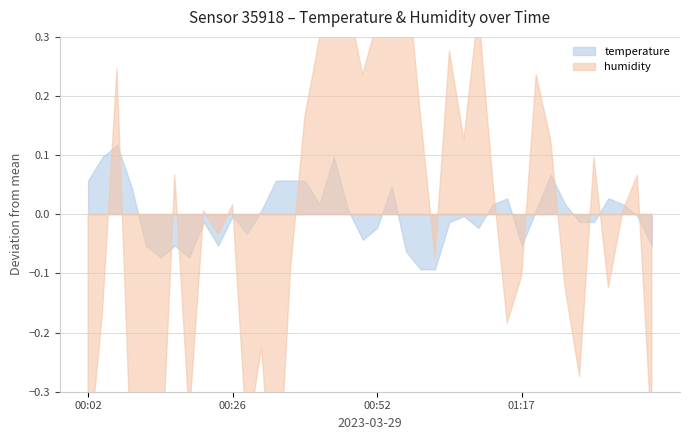

What are all the series names shown in the legend?

temperature, humidity